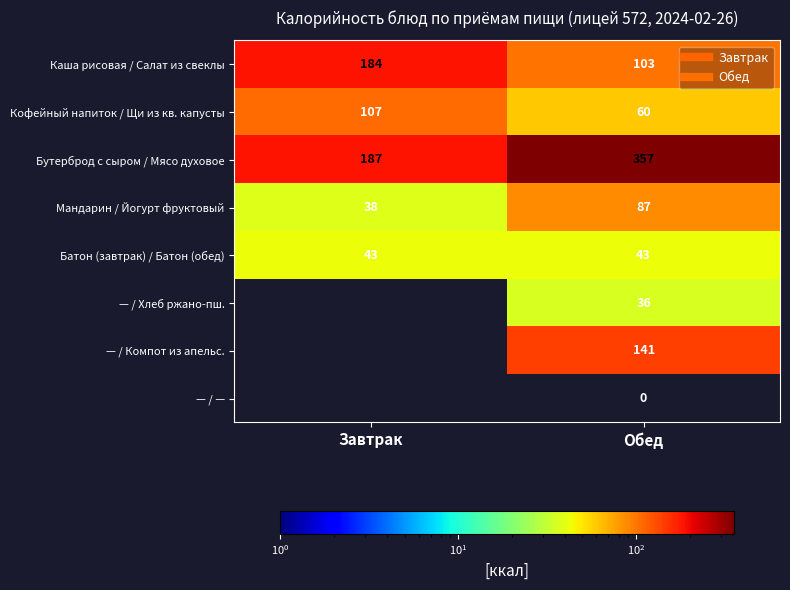

At how many categories does at least one series exceed 20?

2